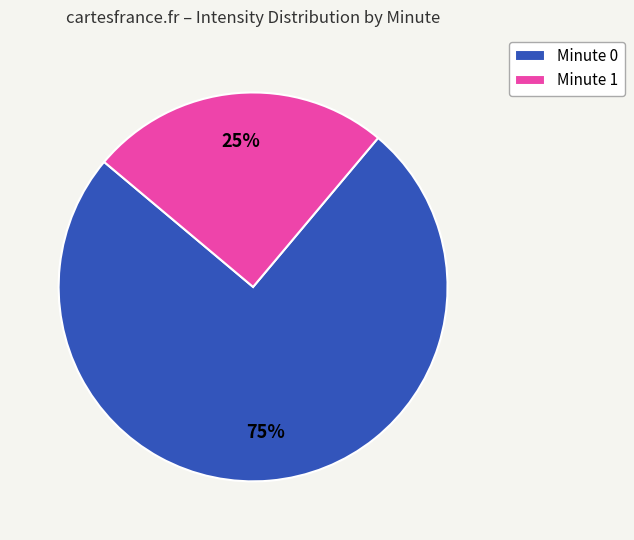

The Minute 0 slice represents 83% of the pie. True or false?

False